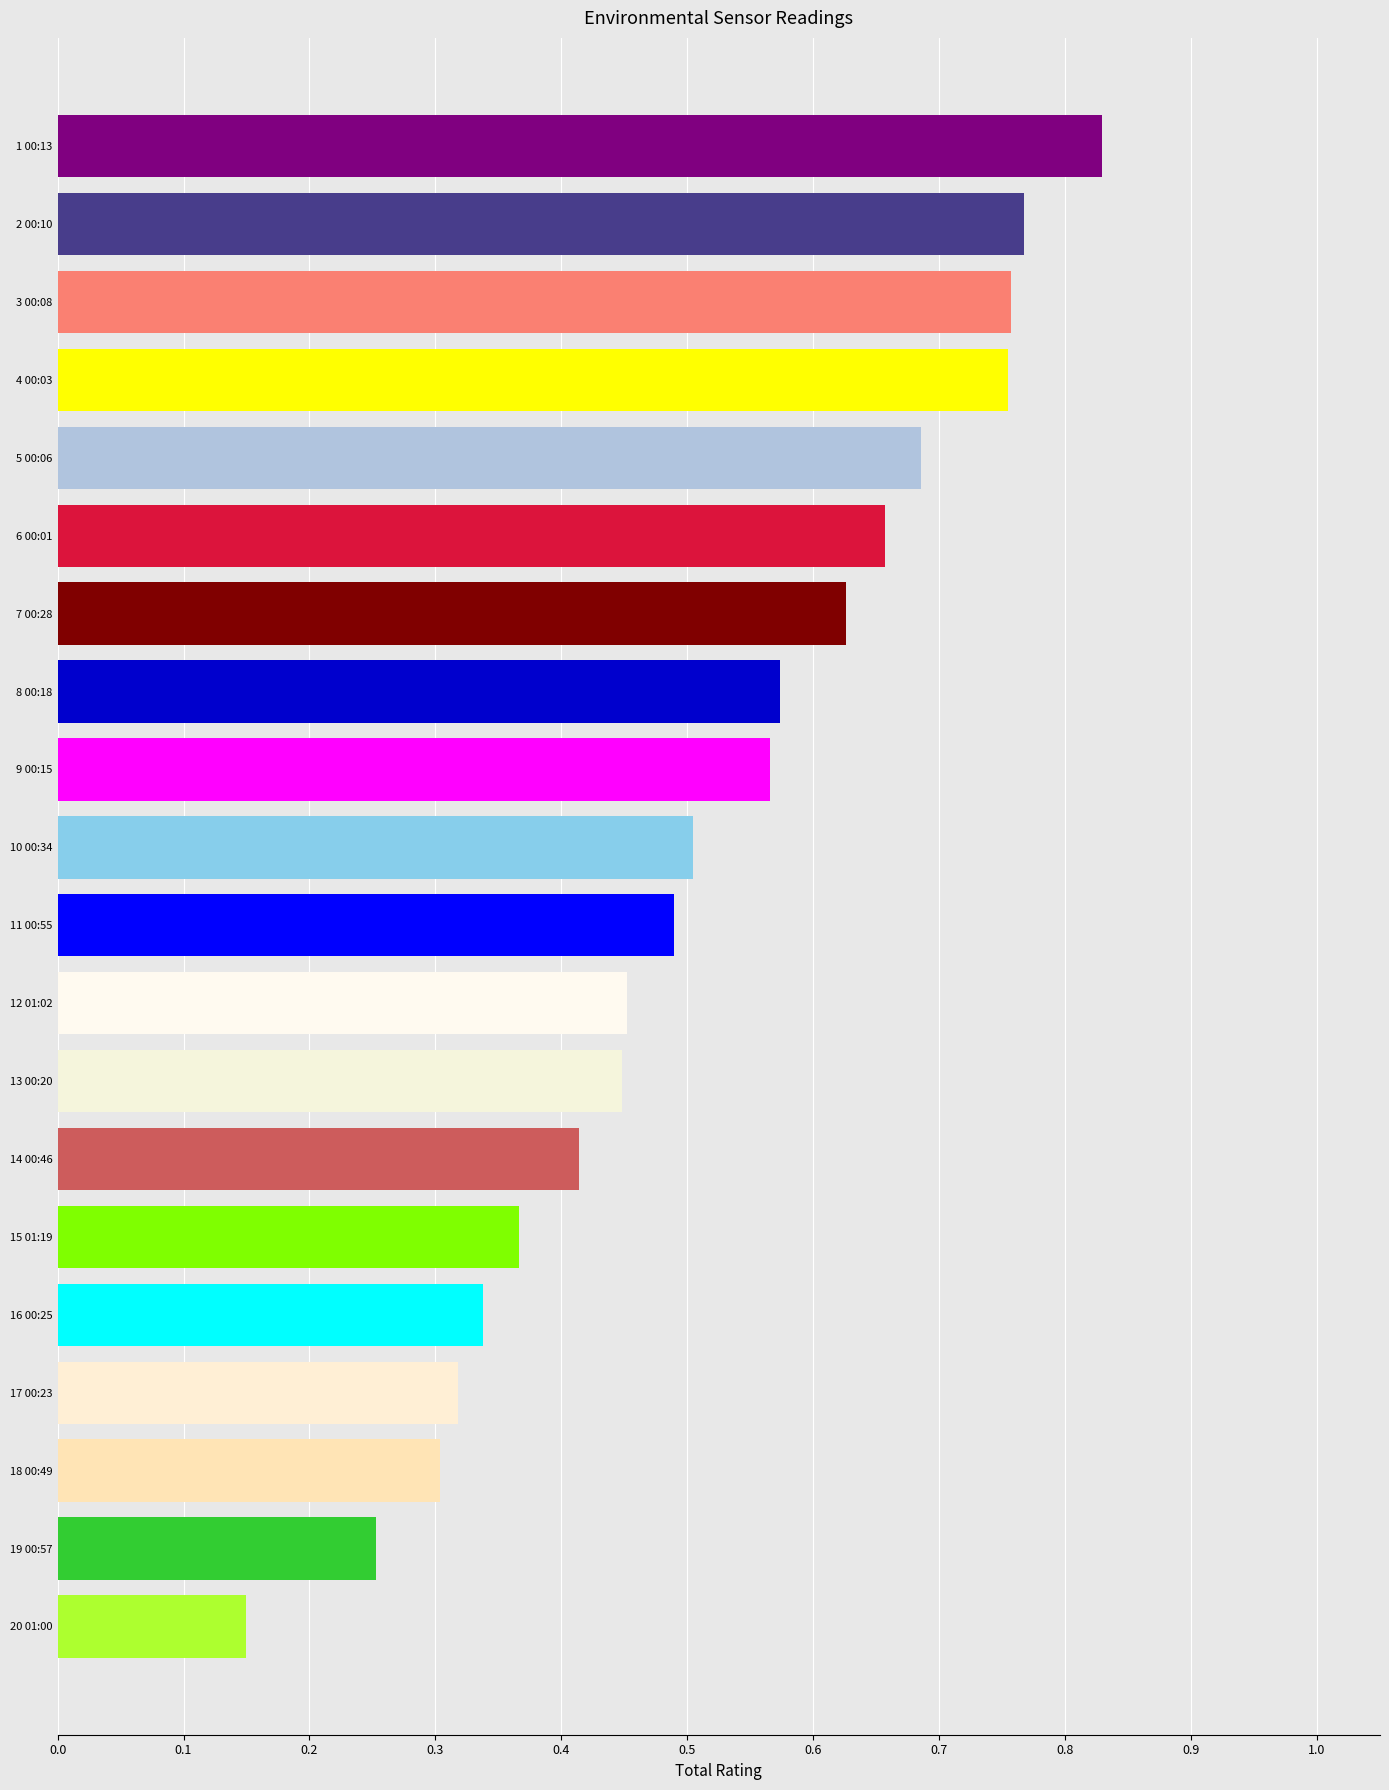

The value at 7 00:28 is 1.0. True or false?

False